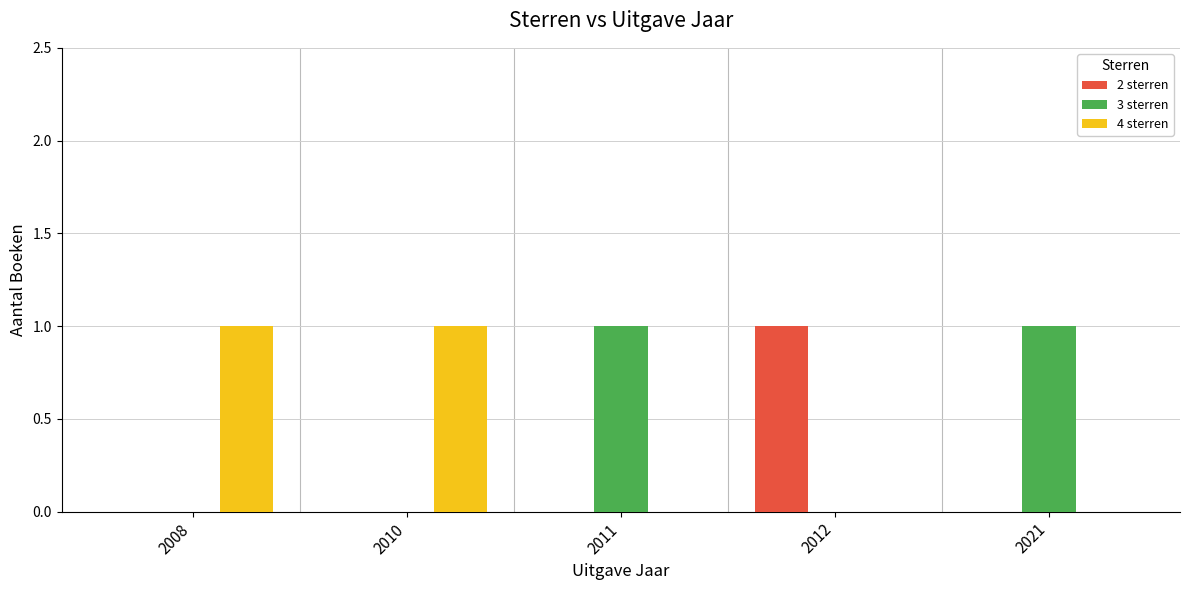

The 3 sterren series shows 1 at 2011. True or false?

True